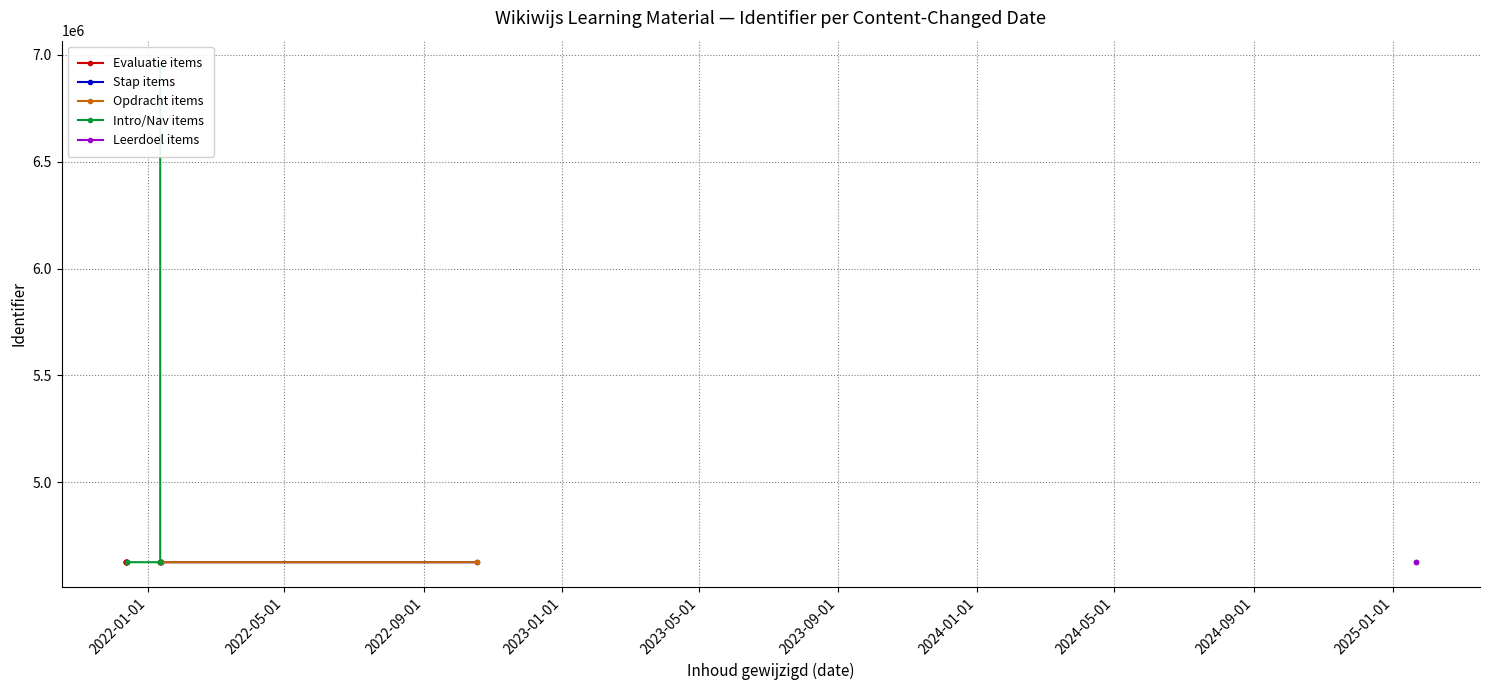

How many data points are above 4626602?

9